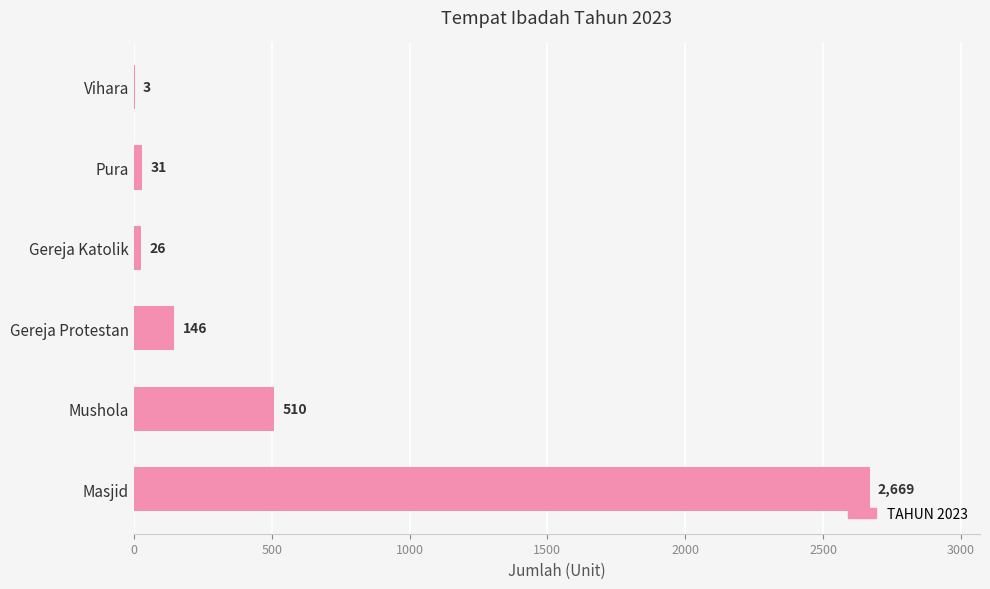

What is the sum of the values at Gereja Katolik and Mushola?

536